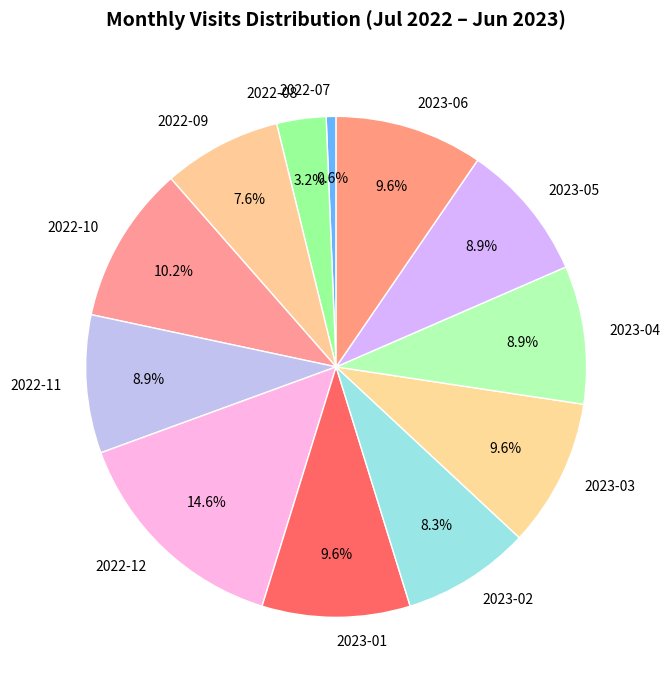

How much of the chart is everything except 2023-06?

90.4%